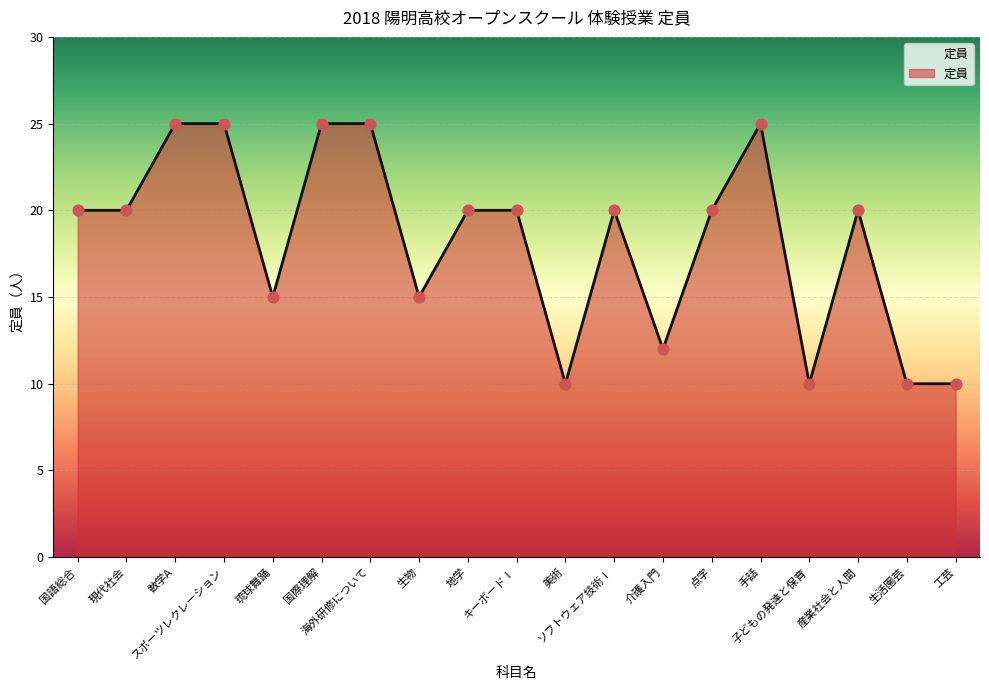

Between スポーツレクレーション and 琉球舞踊, which is larger?

スポーツレクレーション